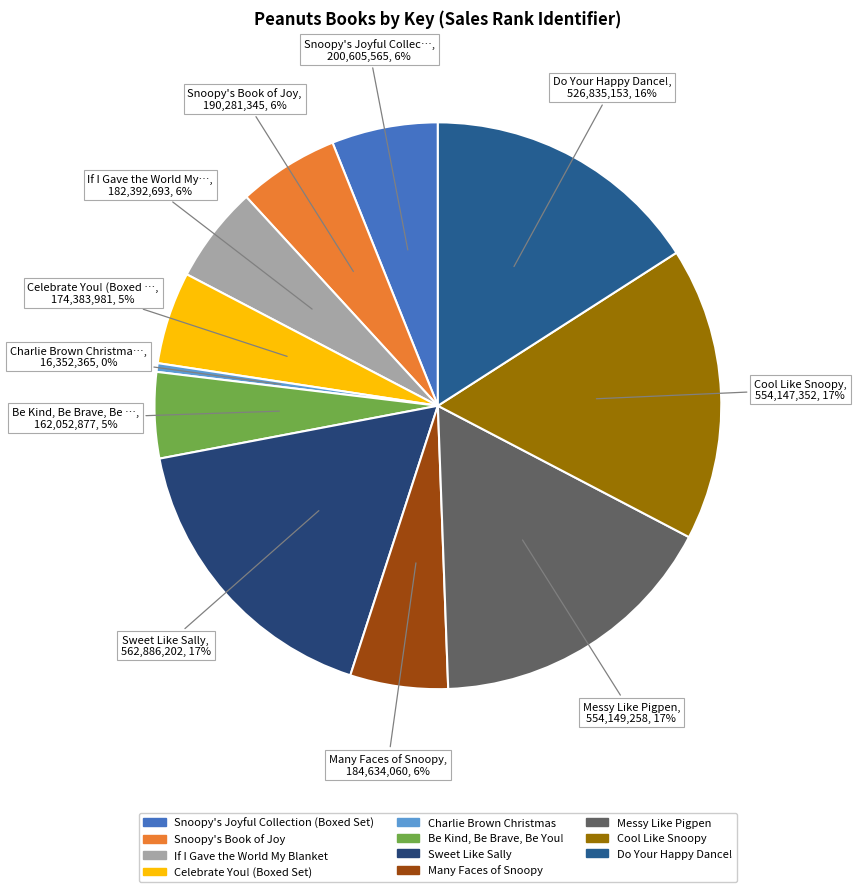

Does any single category account for the majority?

No